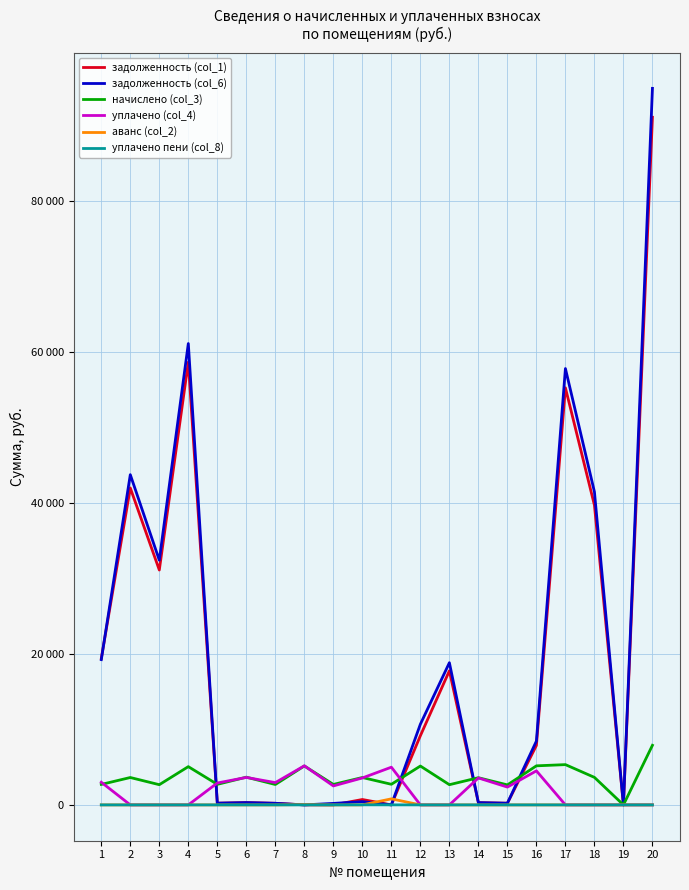

What is the total value across all series at 15?

5450.8